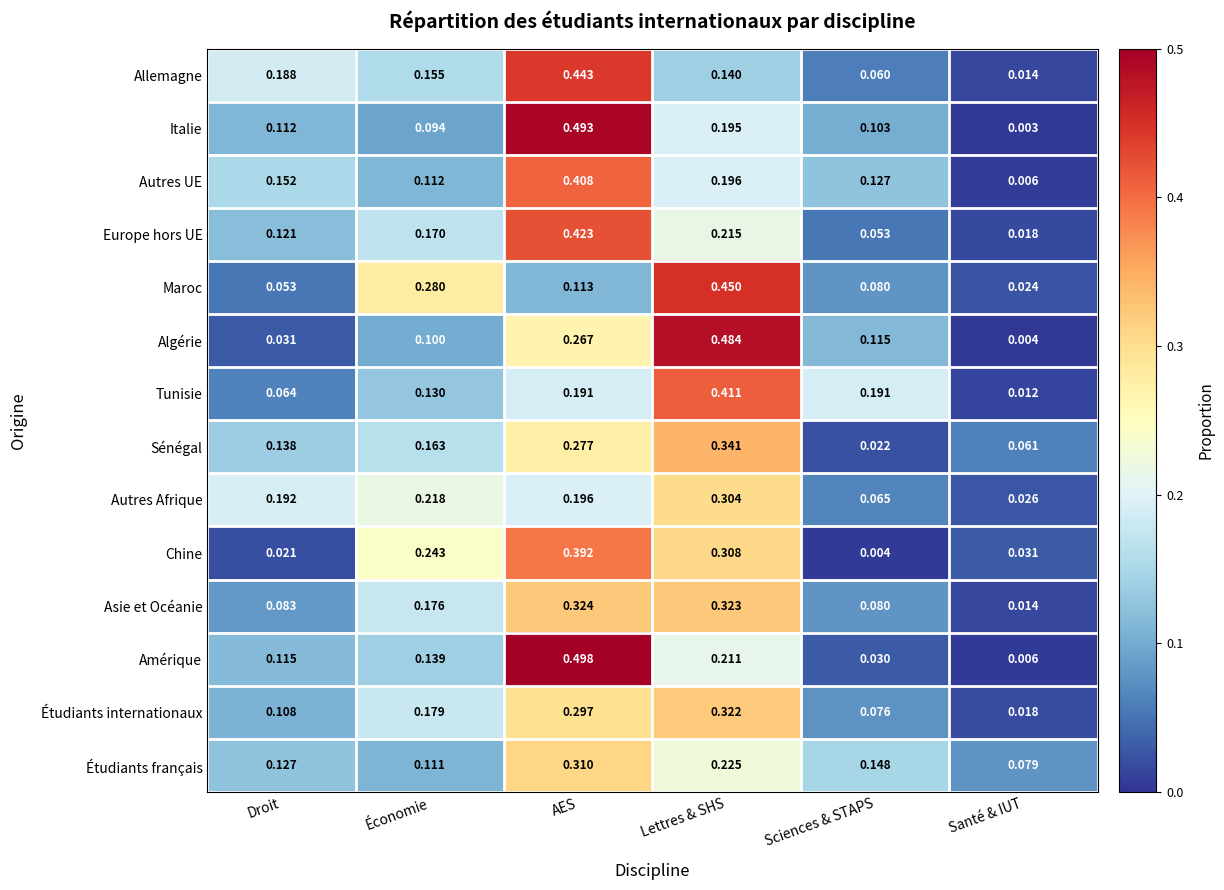

Which series has the largest range (max minus min)?

Amérique